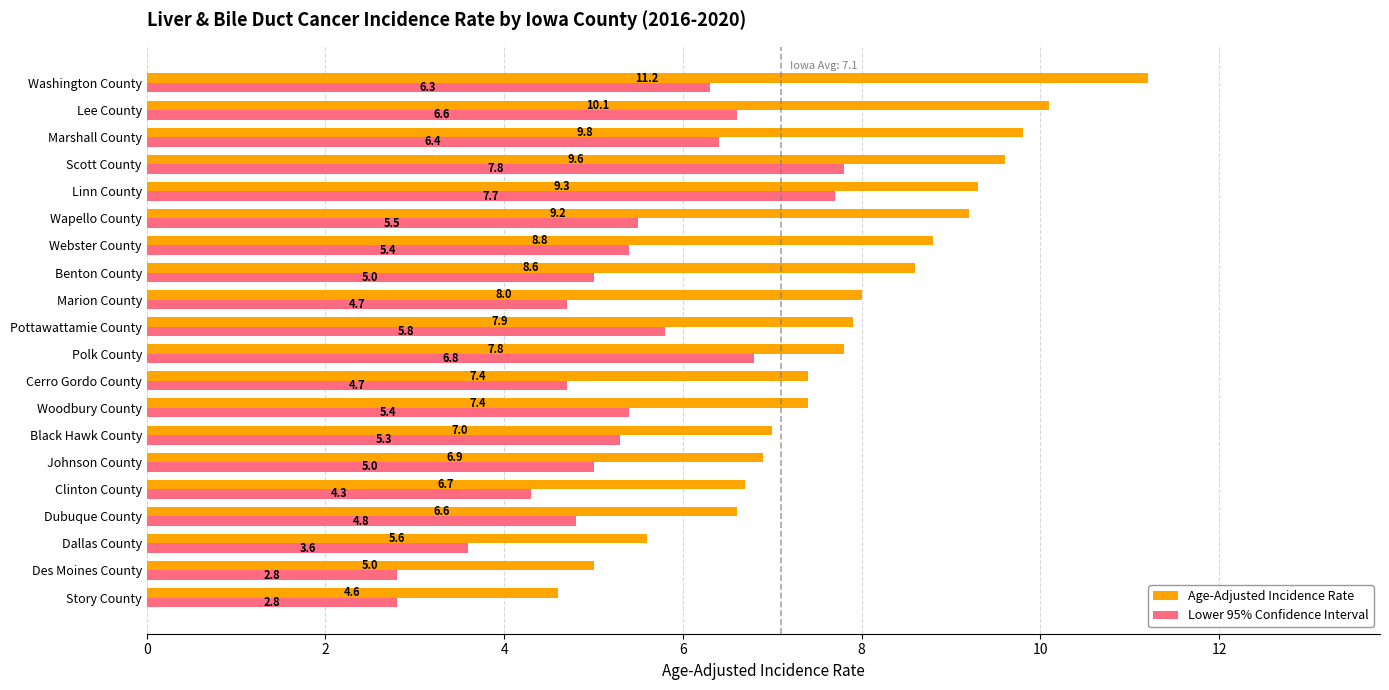

Which series has the widest spread of values?

Age-Adjusted Incidence Rate